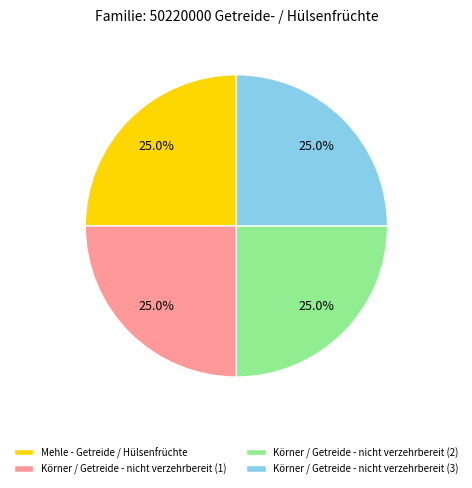

The Körner / Getreide - nicht verzehrbereit (1) slice represents 33% of the pie. True or false?

False